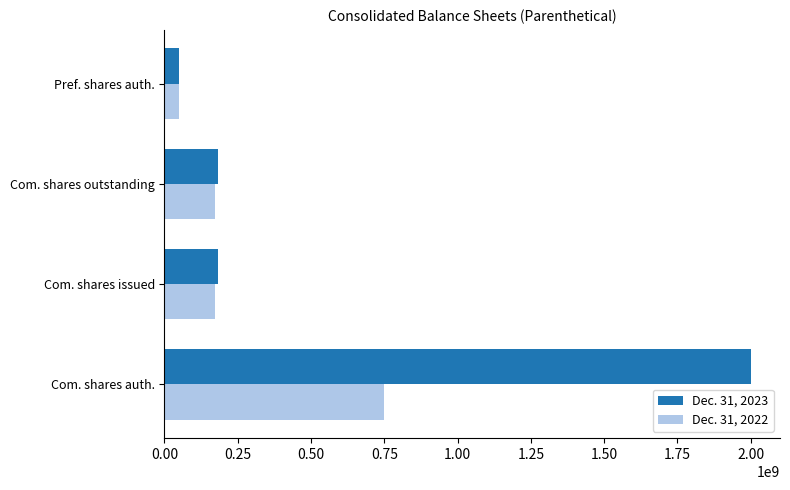

Between Com. shares outstanding and Pref. shares auth., which series saw the biggest shift?

Dec. 31, 2023